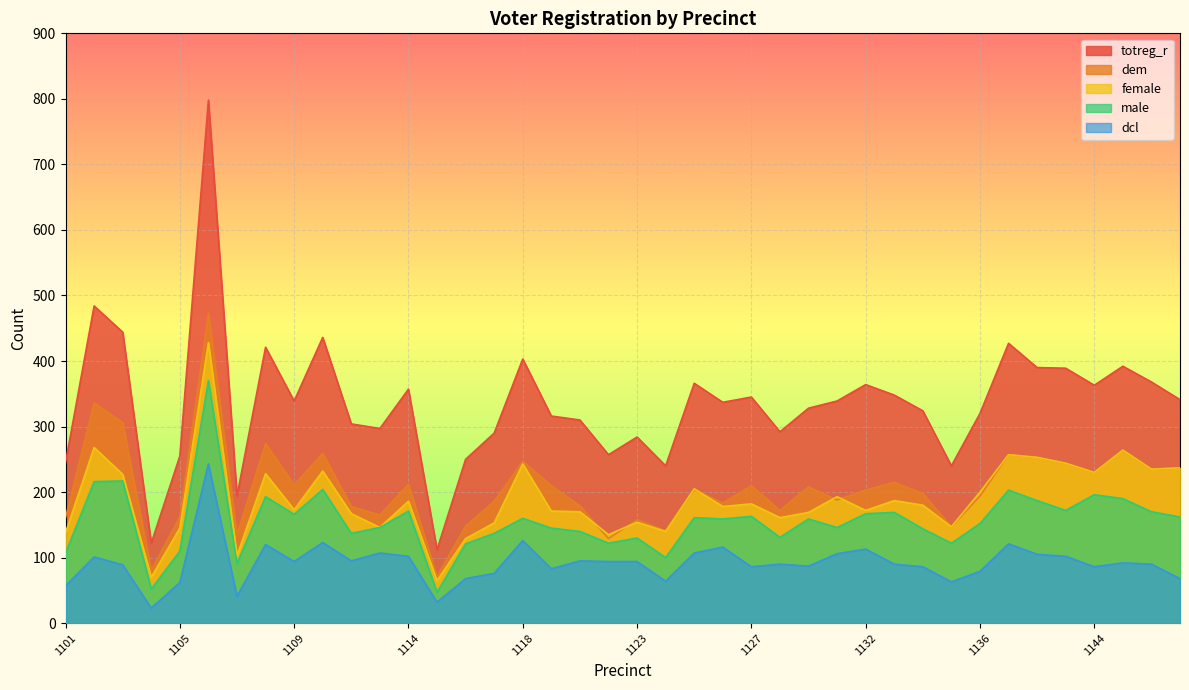

At how many categories does at least one series exceed 284?

30